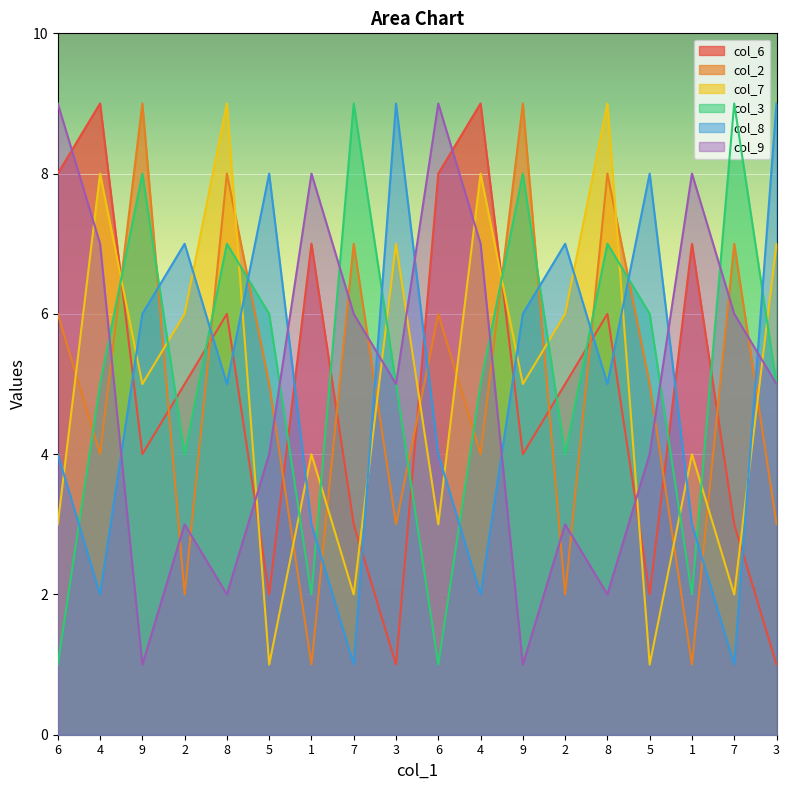

How many values in the col_3 series are below 5?

6